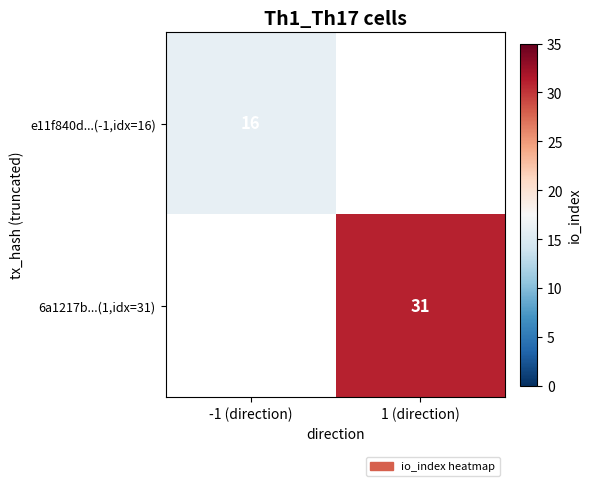

True or false: e11f840d...(-1,idx=16) has a value of 23.4 at -1 (direction).

False